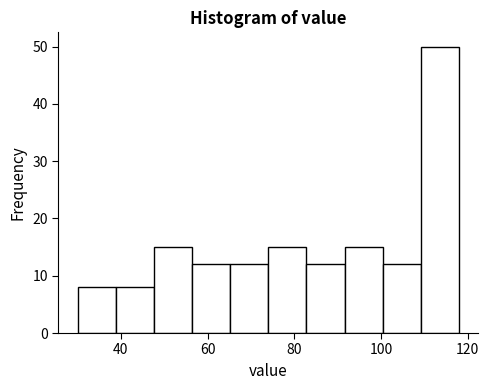

Which range on the x-axis has the tallest bar?

109.2 to 118.0